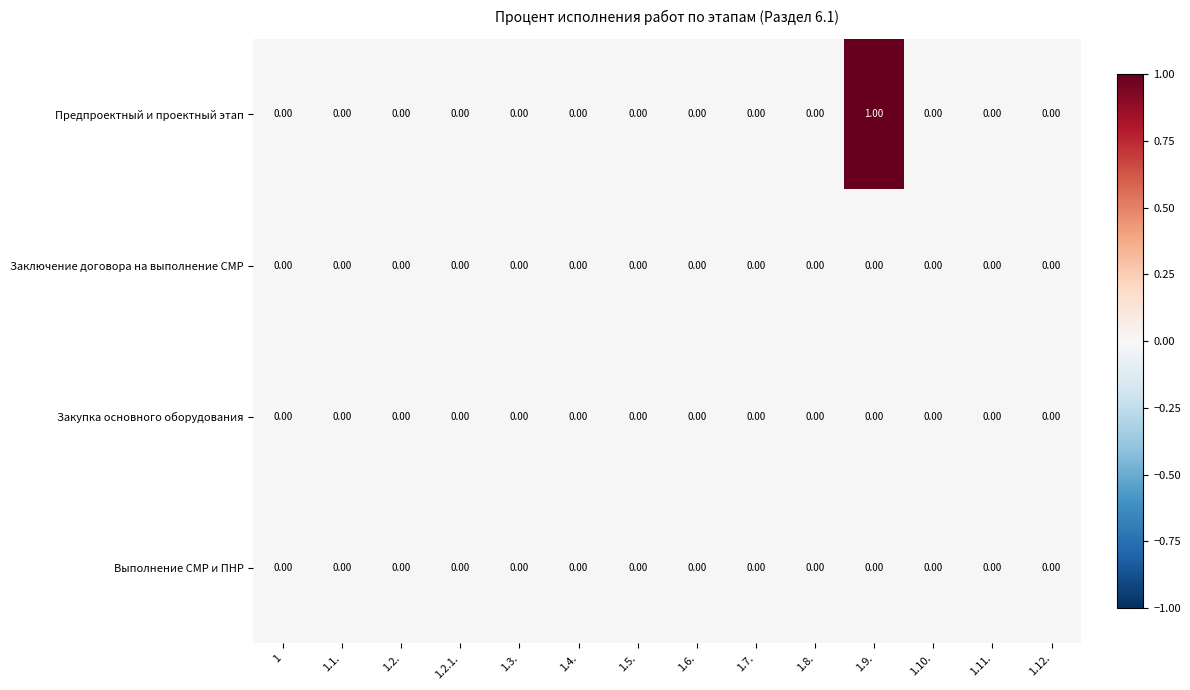

Which series has the largest total across all categories?

Предпроектный и проектный этап